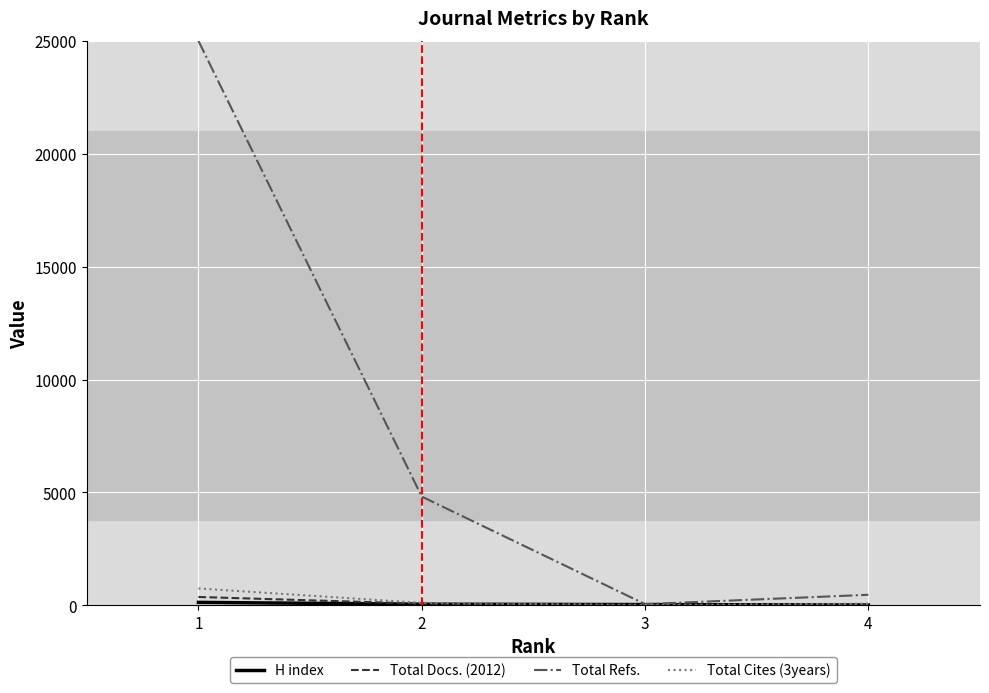

True or false: Total Cites (3years) has a value of 10.3 at 3.

True